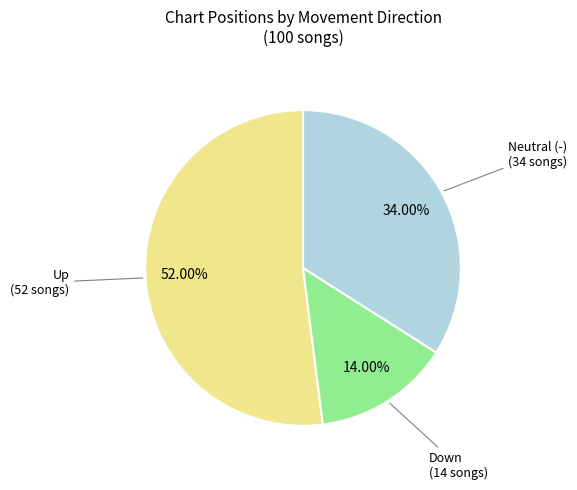

Which category has the smallest portion of the pie?

Down